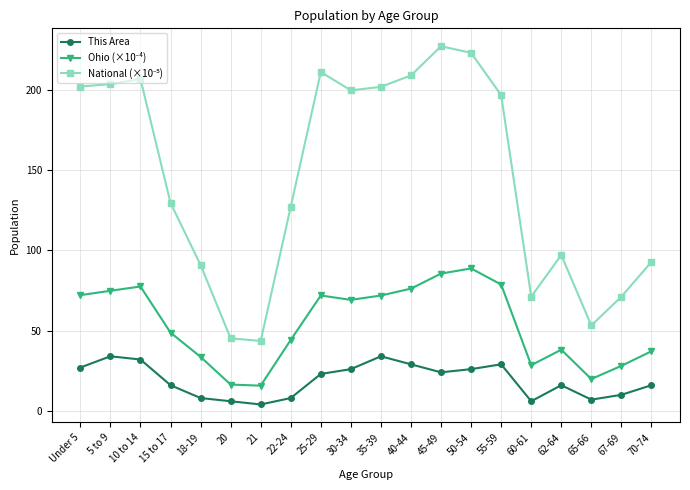

Is it true that This Area equals 29.0 at 55-59?

True